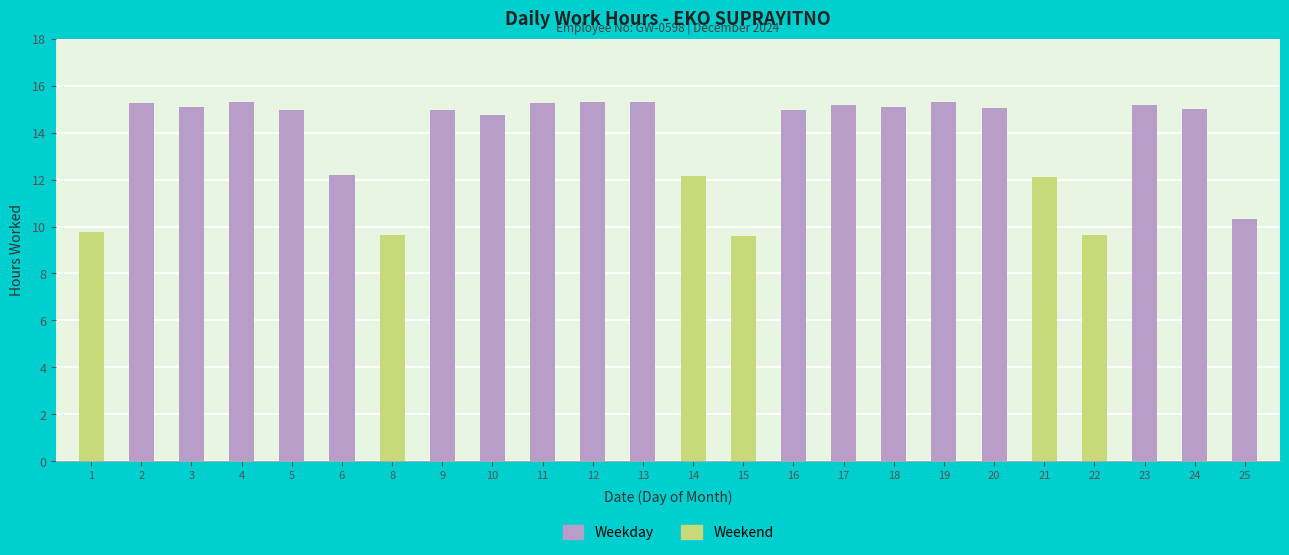

Approximately how many times larger is the value at 19 compared to 5?

1.0